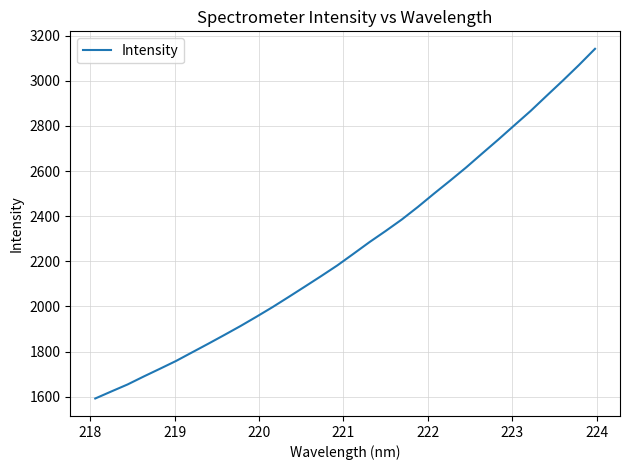

What is the smallest value displayed?

1592.2